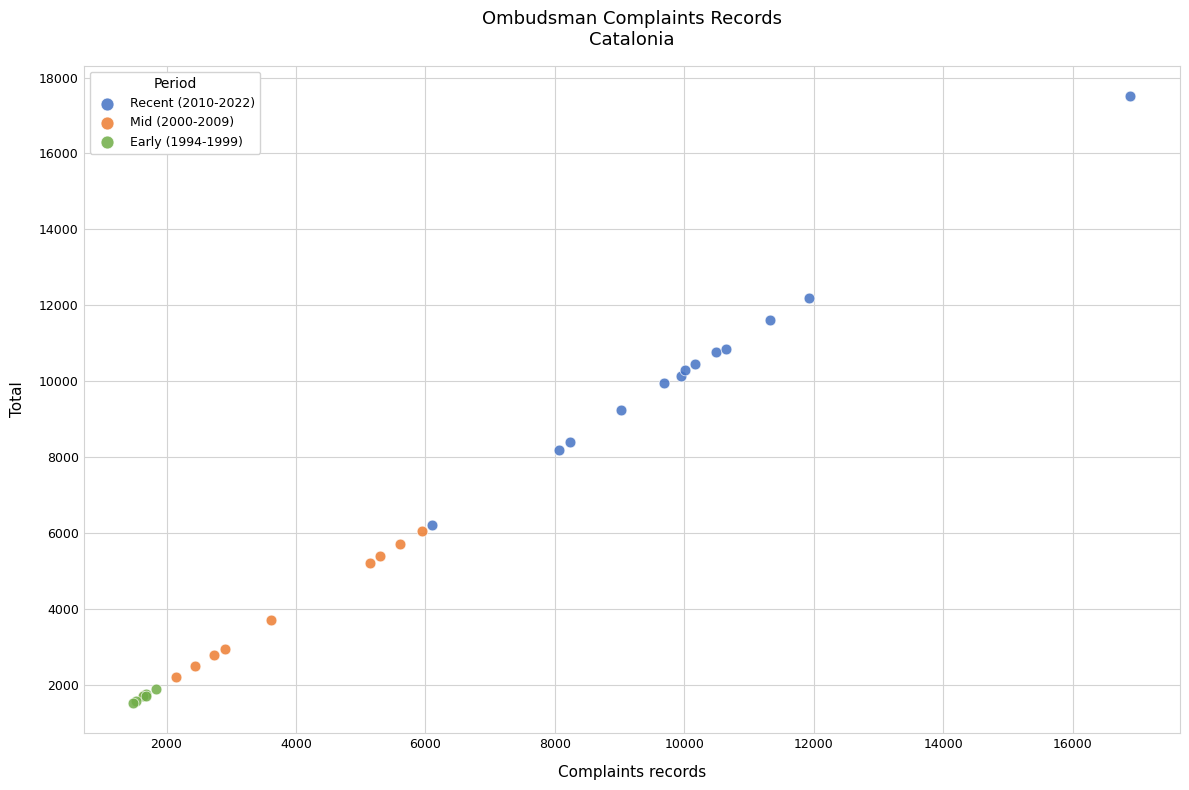

Which series reaches the minimum Y coordinate?

Early (1994-1999)